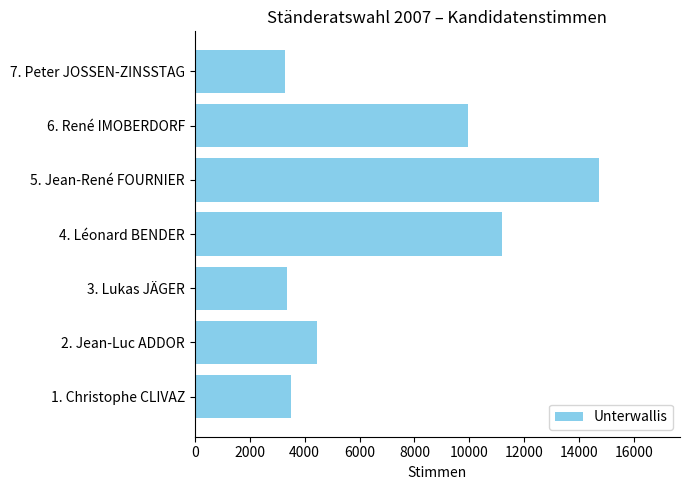

Which has a higher value, 7. Peter JOSSEN-ZINSSTAG or 2. Jean-Luc ADDOR?

2. Jean-Luc ADDOR